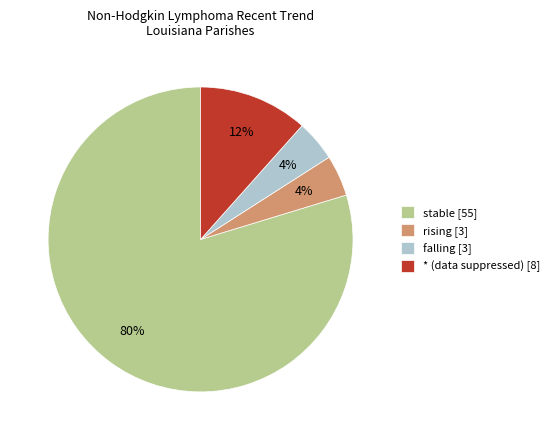

To the nearest percent, what portion does falling [3] represent?

4%